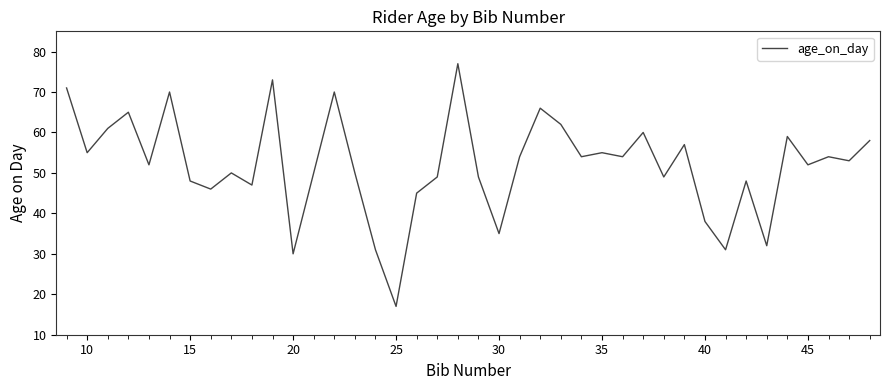

How many lines are shown in the chart?

1